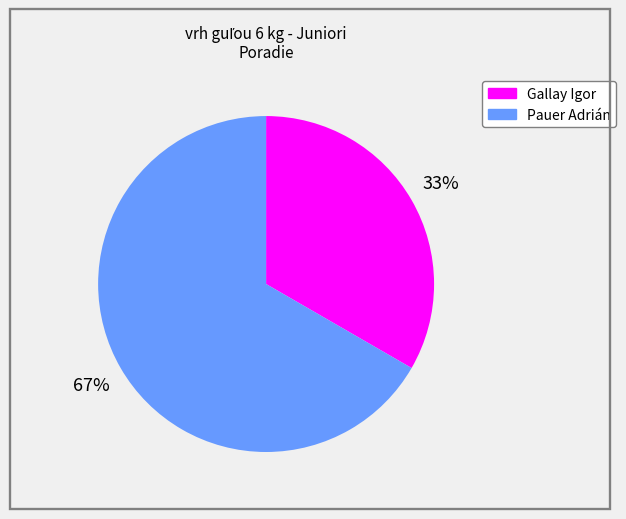

How many slices are in this pie chart?

2